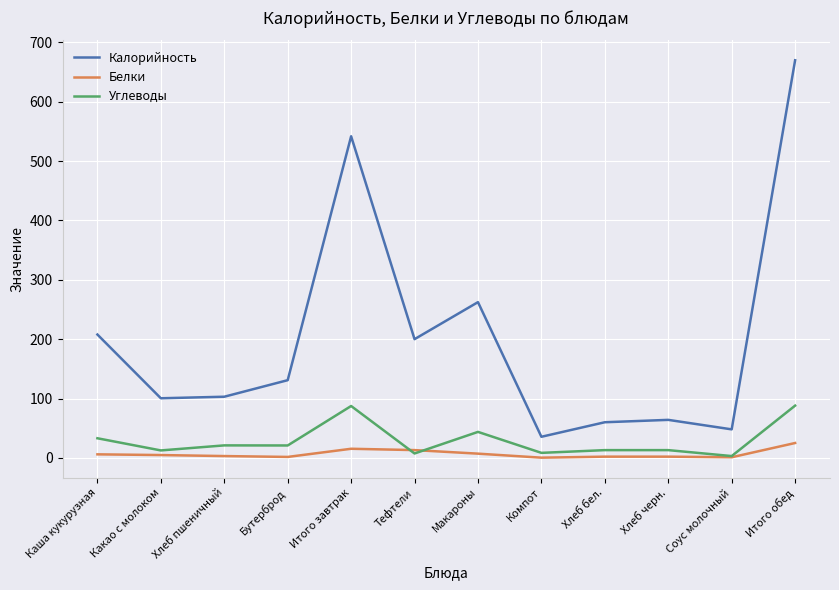

Which series has the largest range (max minus min)?

Калорийность